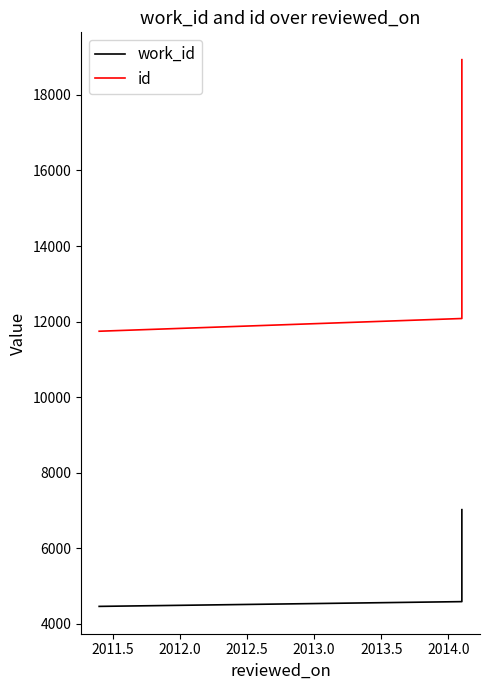

Is it true that id equals 16734 at 2011.5?

False